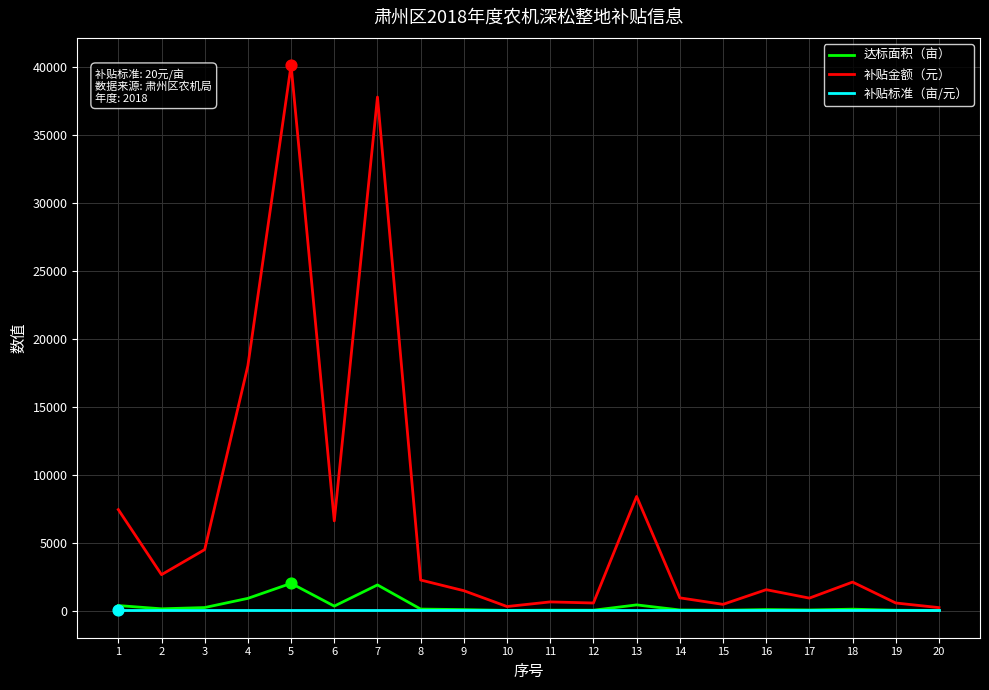

Which series has the widest spread of values?

补贴金额（元）